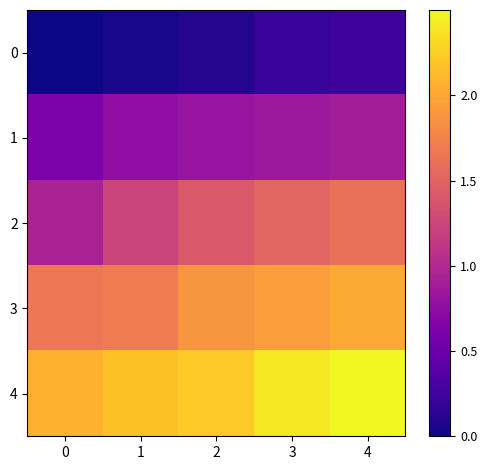

List the series in order of their peak value, lowest first.

0, 1, 2, 3, 4